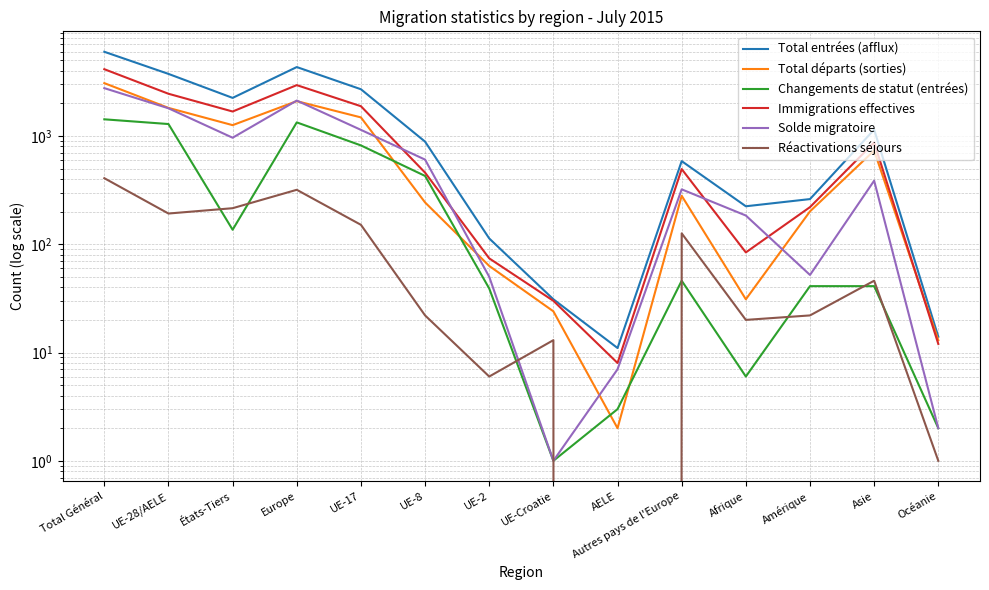

How many values in the Immigrations effectives series exceed 494?

6